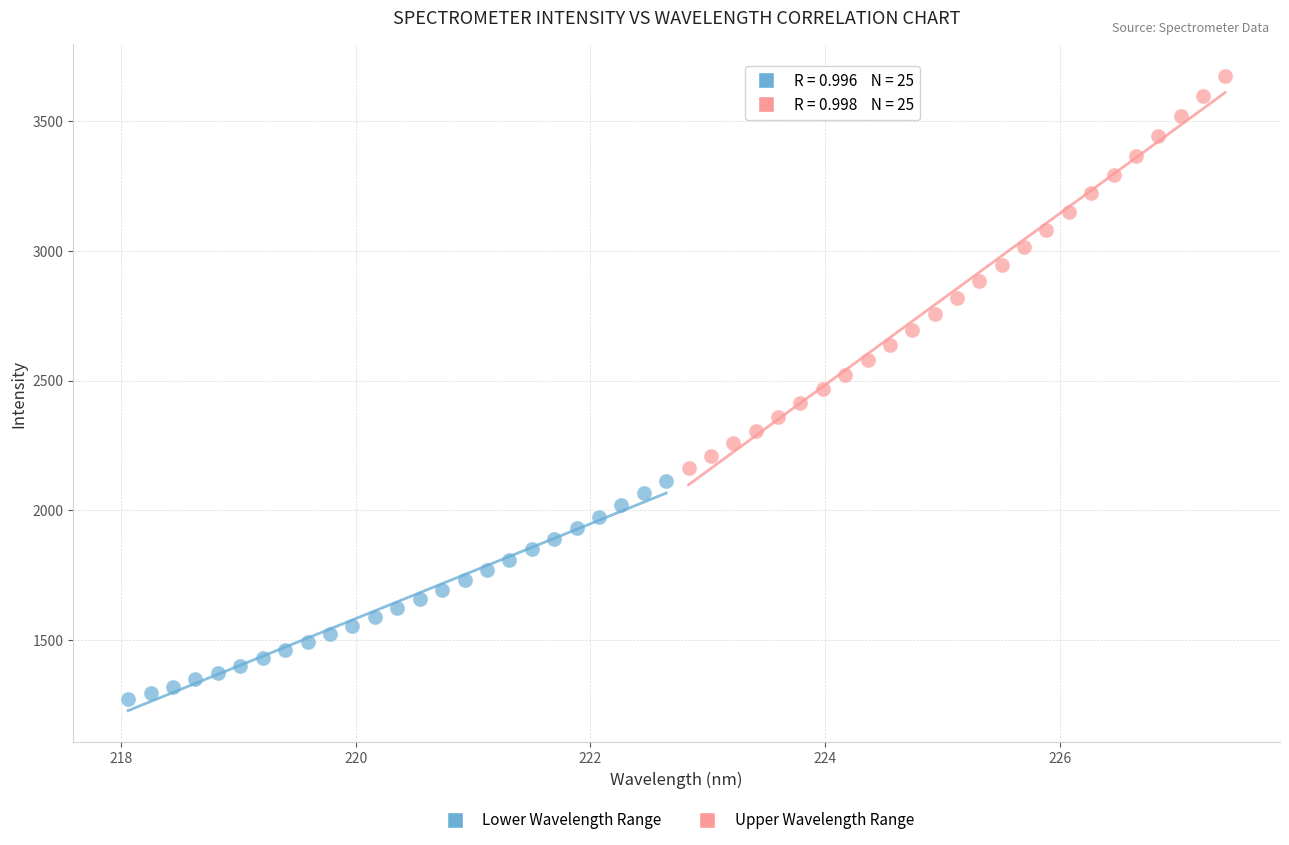

Which series reaches the maximum Y coordinate?

Upper Wavelength Range